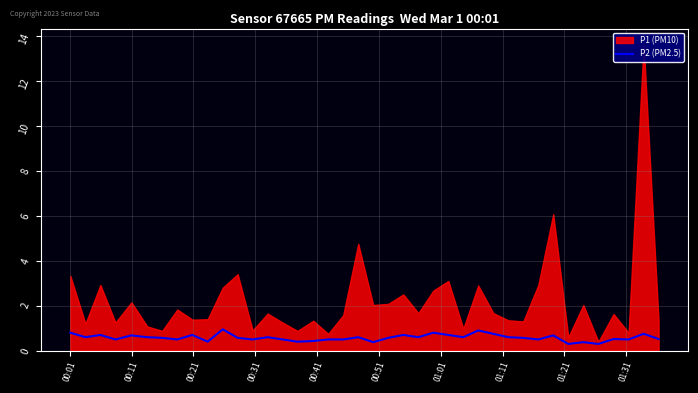

What is the minimum value for P2 (PM2.5)?

0.3